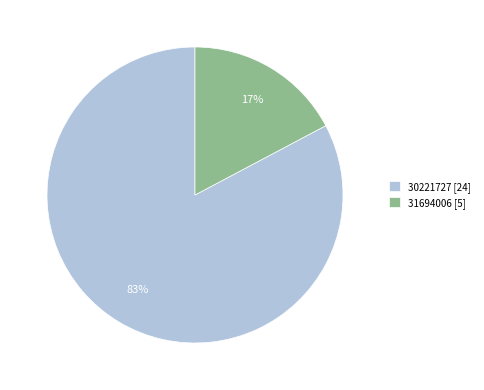

To the nearest percent, what is the average slice percentage?

50%